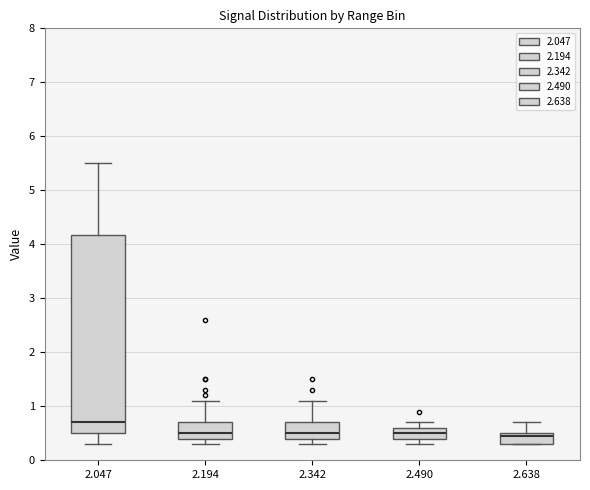

Reading left to right, read every box against the y-axis: the position of its median line, the range the box covers, and the ends of its whiskers. The values are not printed on the chart, so give them approximately, as read against the axis.

2.047: median 0.7, box 0.5 to 4.2, whiskers 0.3 to 5.5
2.194: median 0.5, box 0.4 to 0.7, whiskers 0.3 to 1.1
2.342: median 0.5, box 0.4 to 0.7, whiskers 0.3 to 1.1
2.490: median 0.5, box 0.4 to 0.6, whiskers 0.3 to 0.7
2.638: median 0.5 (just below the box's upper edge), box 0.3 to 0.5, whiskers 0.3 to 0.7